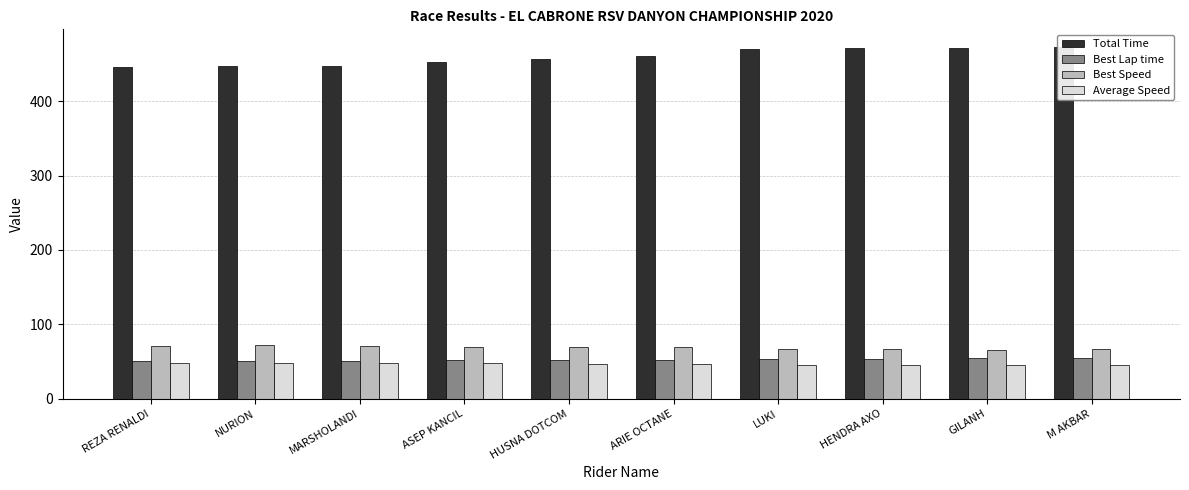

What are all the series names shown in the legend?

Total Time, Best Lap time, Best Speed, Average Speed